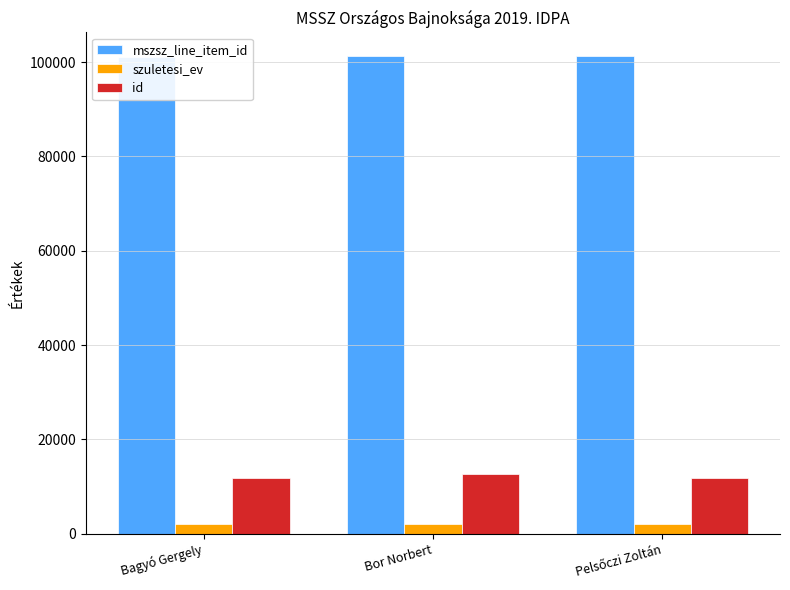

Read the szuletesi_ev value at Pelsőczi Zoltán.

1984